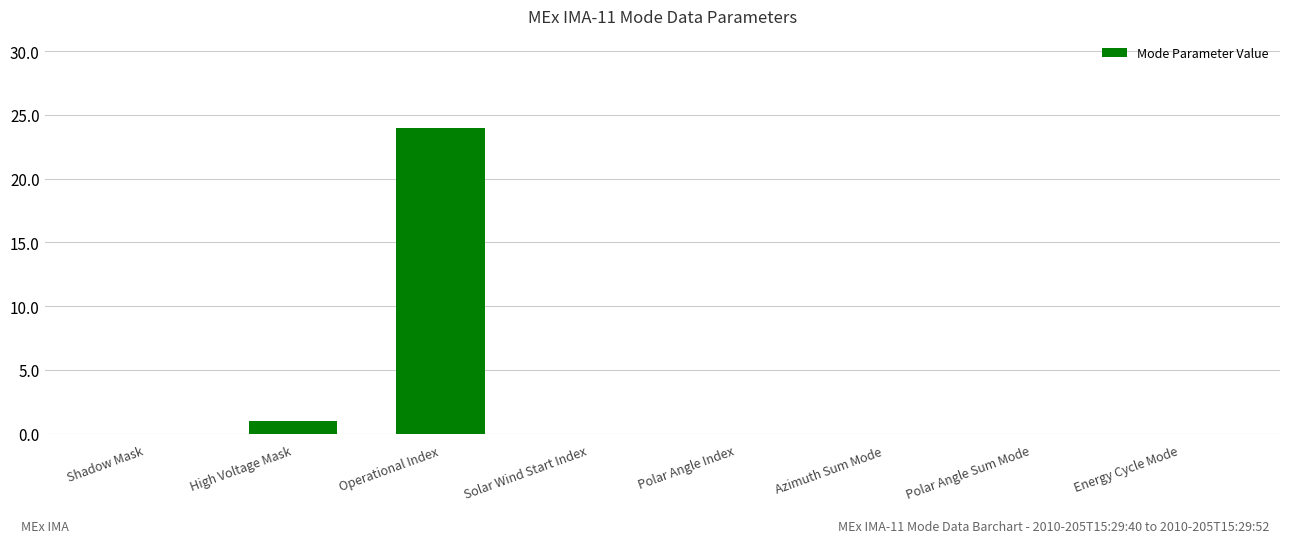

The value at Energy Cycle Mode is 17. True or false?

False